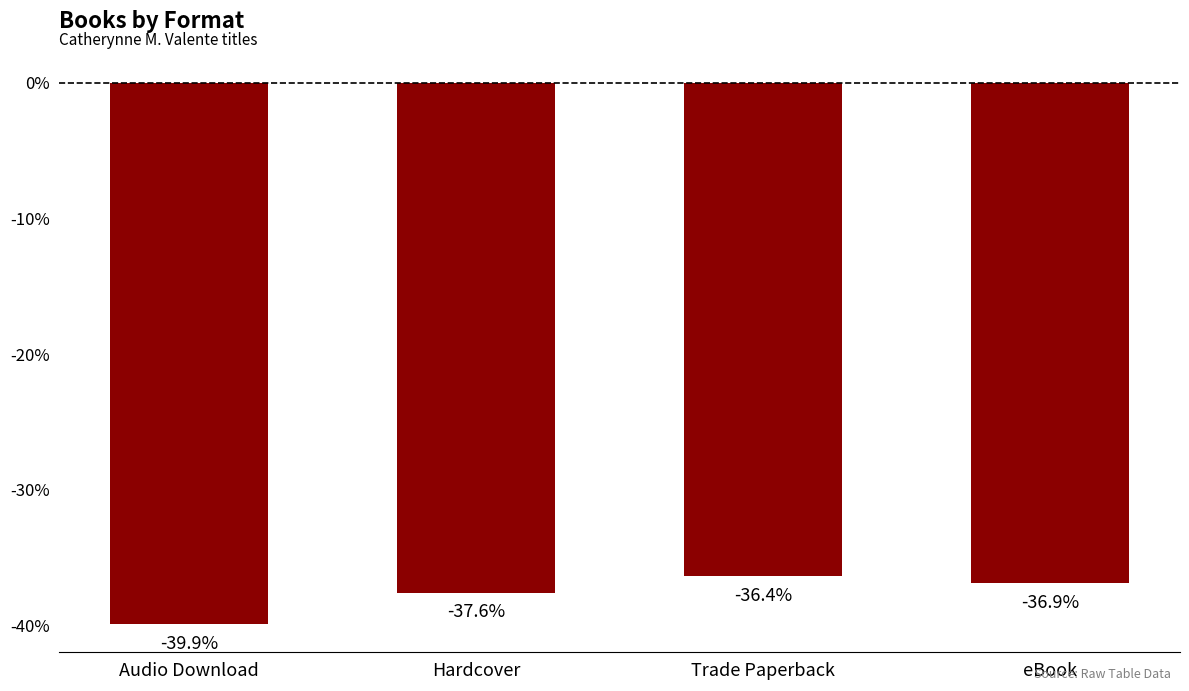

What value does the data have at Audio Download?

-39.9